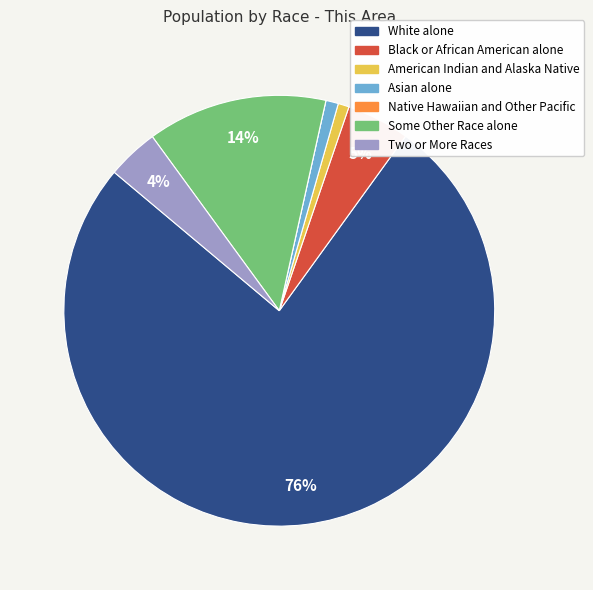

To the nearest percent, what is the average slice percentage?

14%